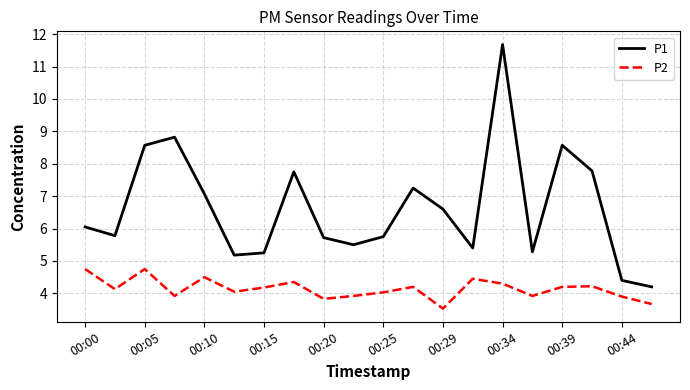

What is the minimum value shown in the chart?

3.5